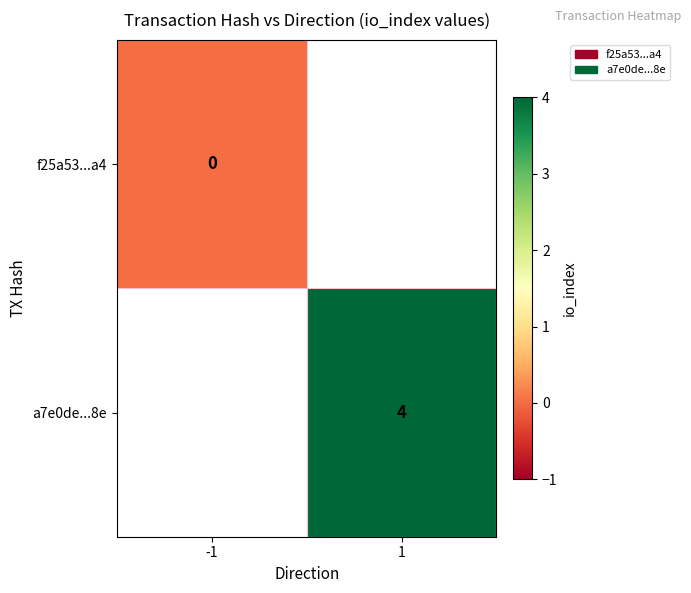

Is the value of a7e0de...8e at 1 greater than the value of f25a53...a4 at -1?

Yes